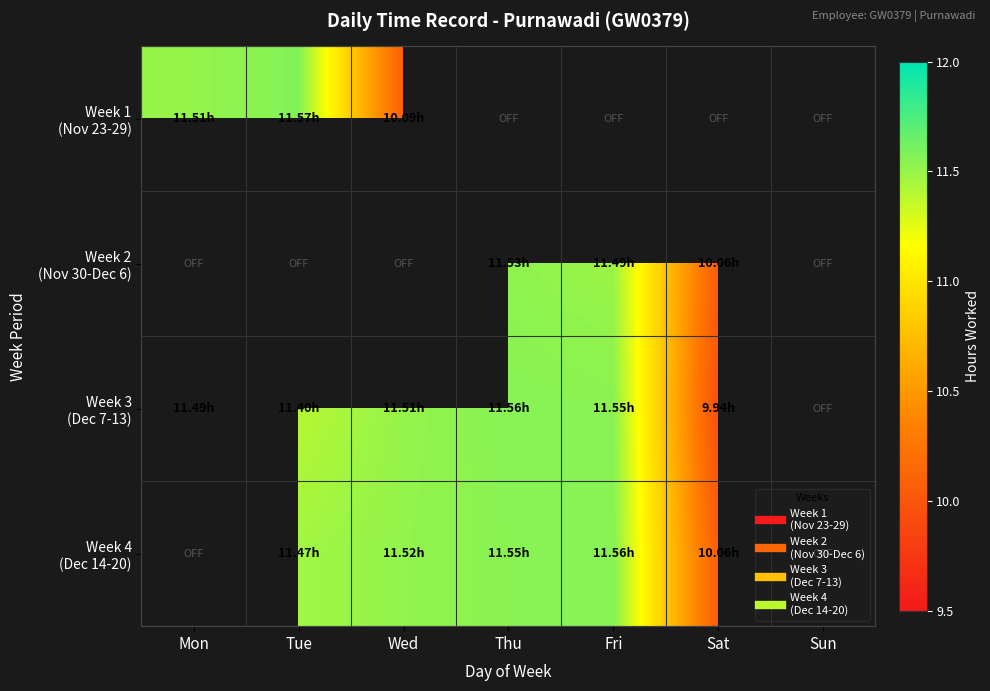

At which label does Week 4 (Dec 14-20) first exceed 11?

Tue